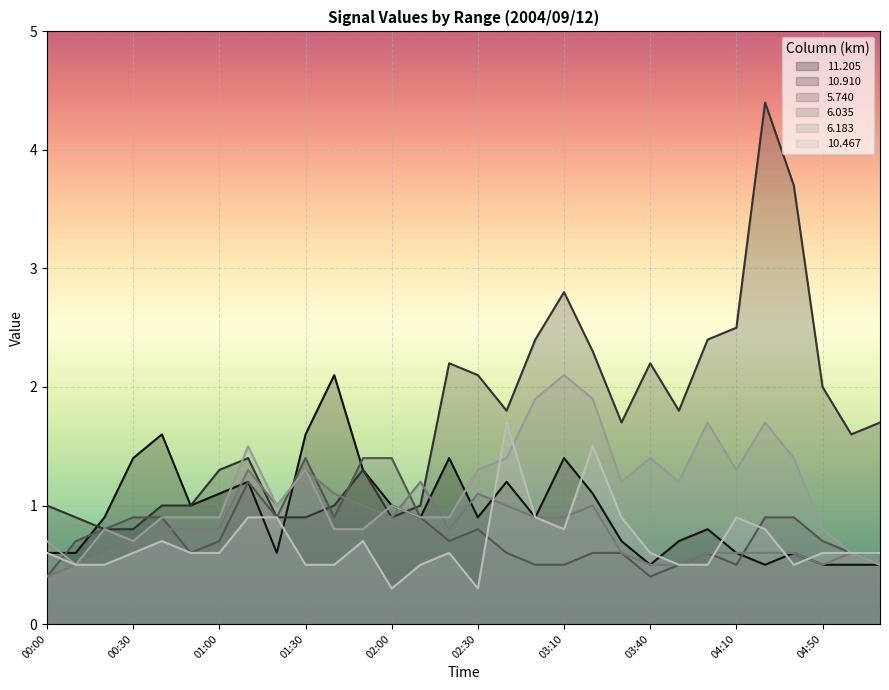

What is the total value across all series at 01:40?

6.4